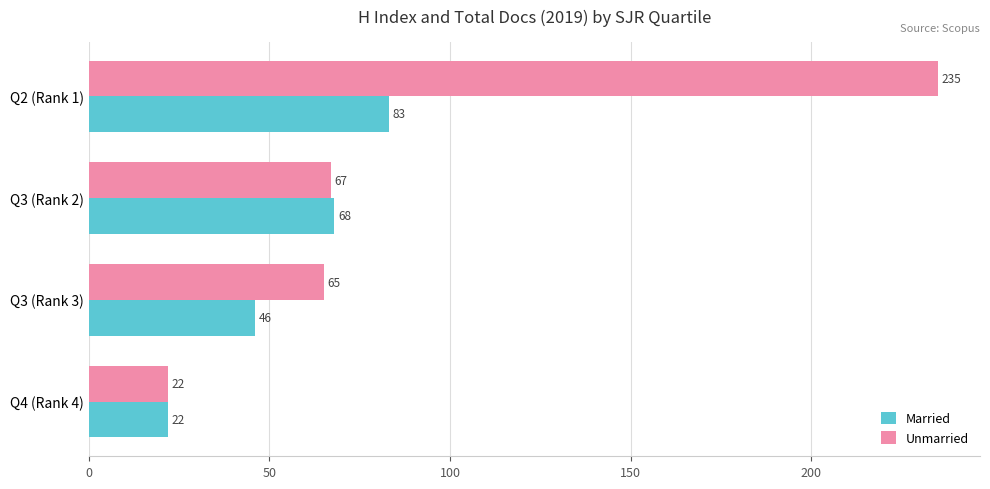

List the labels in order of Married value, largest first.

Q2 (Rank 1), Q3 (Rank 2), Q3 (Rank 3), Q4 (Rank 4)